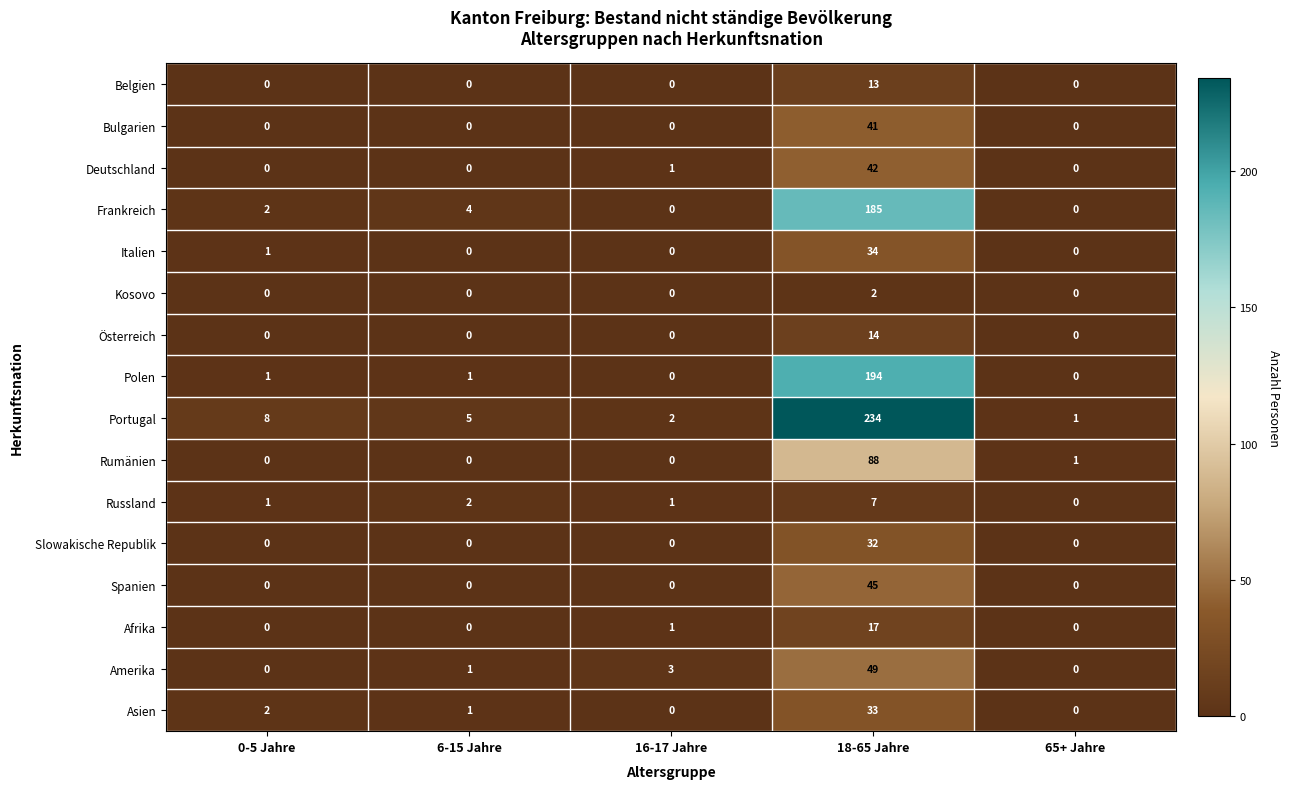

Count the number of data series in this chart.

16